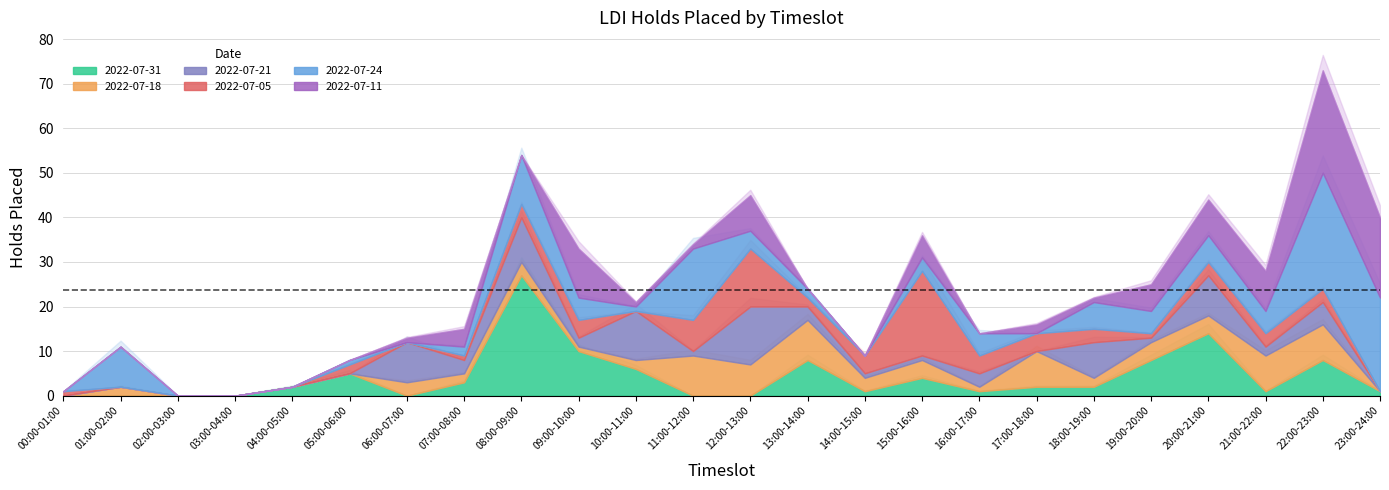

Which series has the largest total across all categories?

2022-07-24